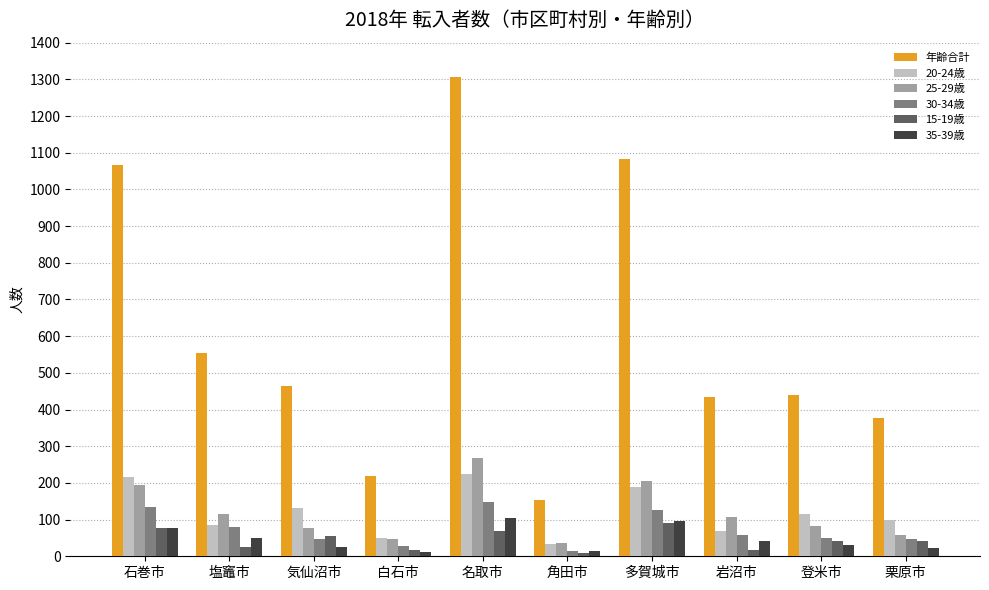

What is the maximum value shown in the chart?

1306